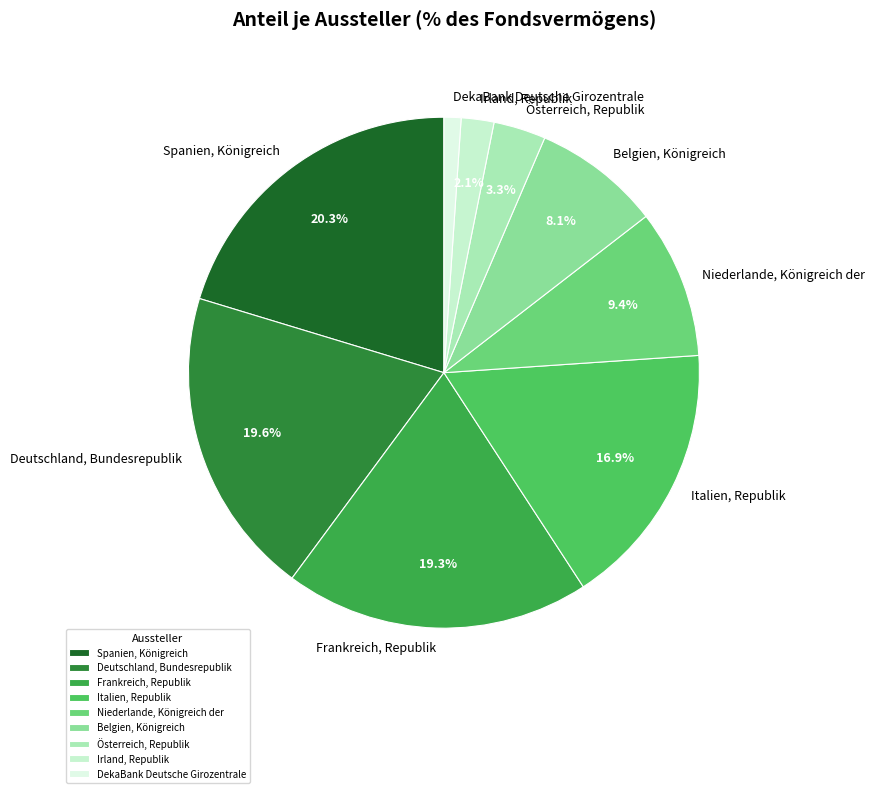

True or false: Italien, Republik accounts for 17% of the total.

True